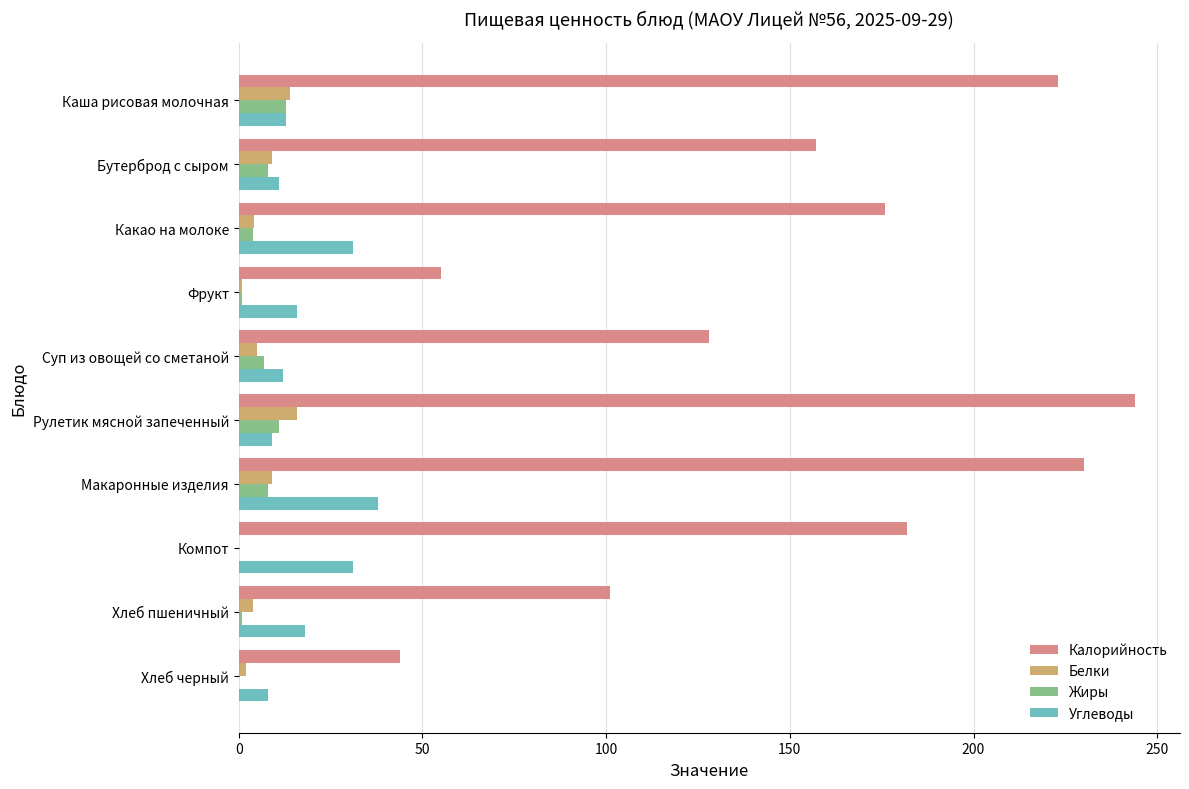

True or false: Углеводы has a value of 38.0 at Макаронные изделия.

True